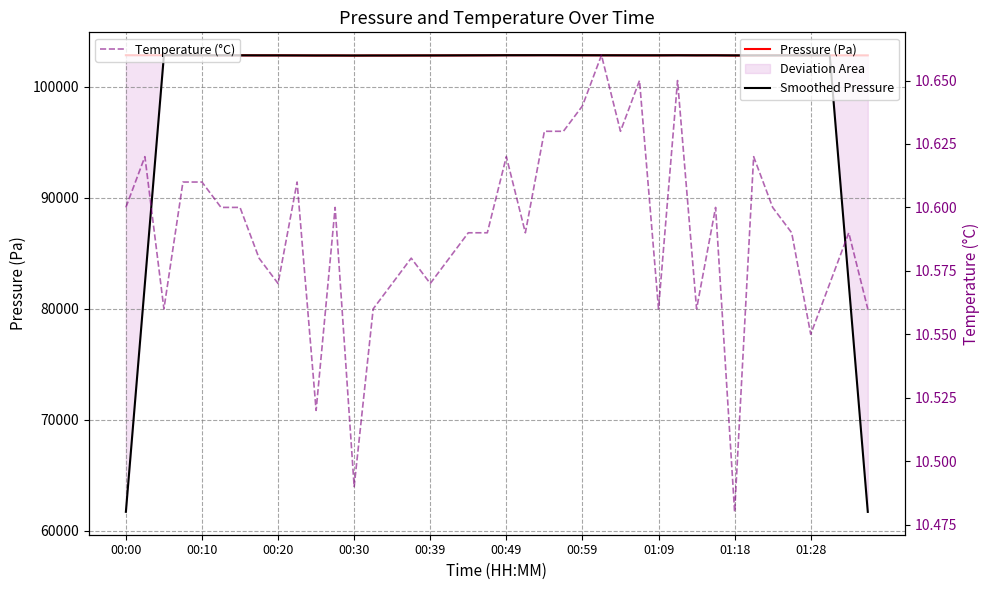

True or false: Smoothed Pressure has a value of 102815.9 at 01:18.

True